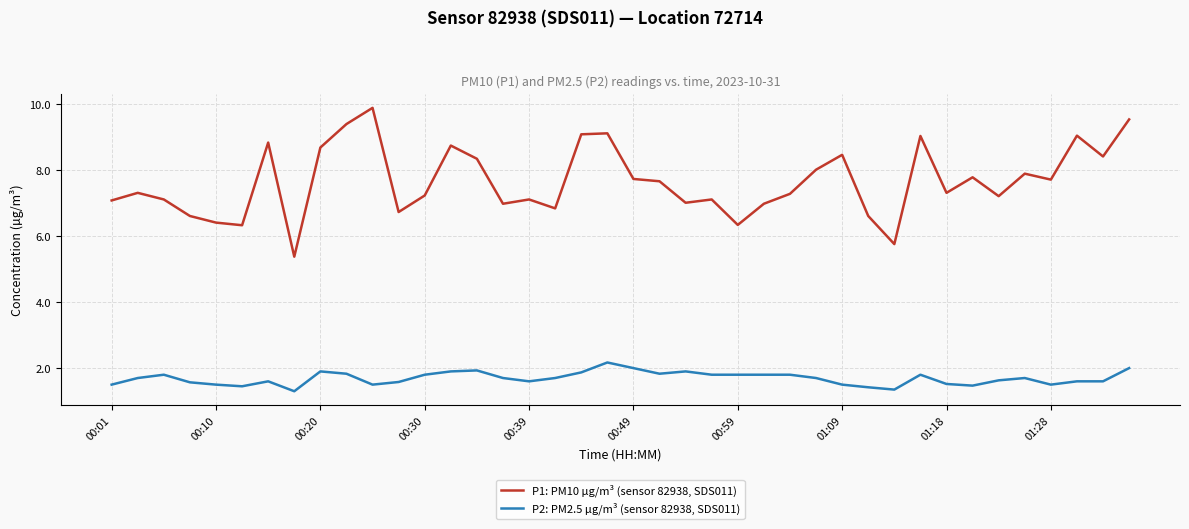

Which series has the largest total across all categories?

P1: PM10 µg/m³ (sensor 82938, SDS011)